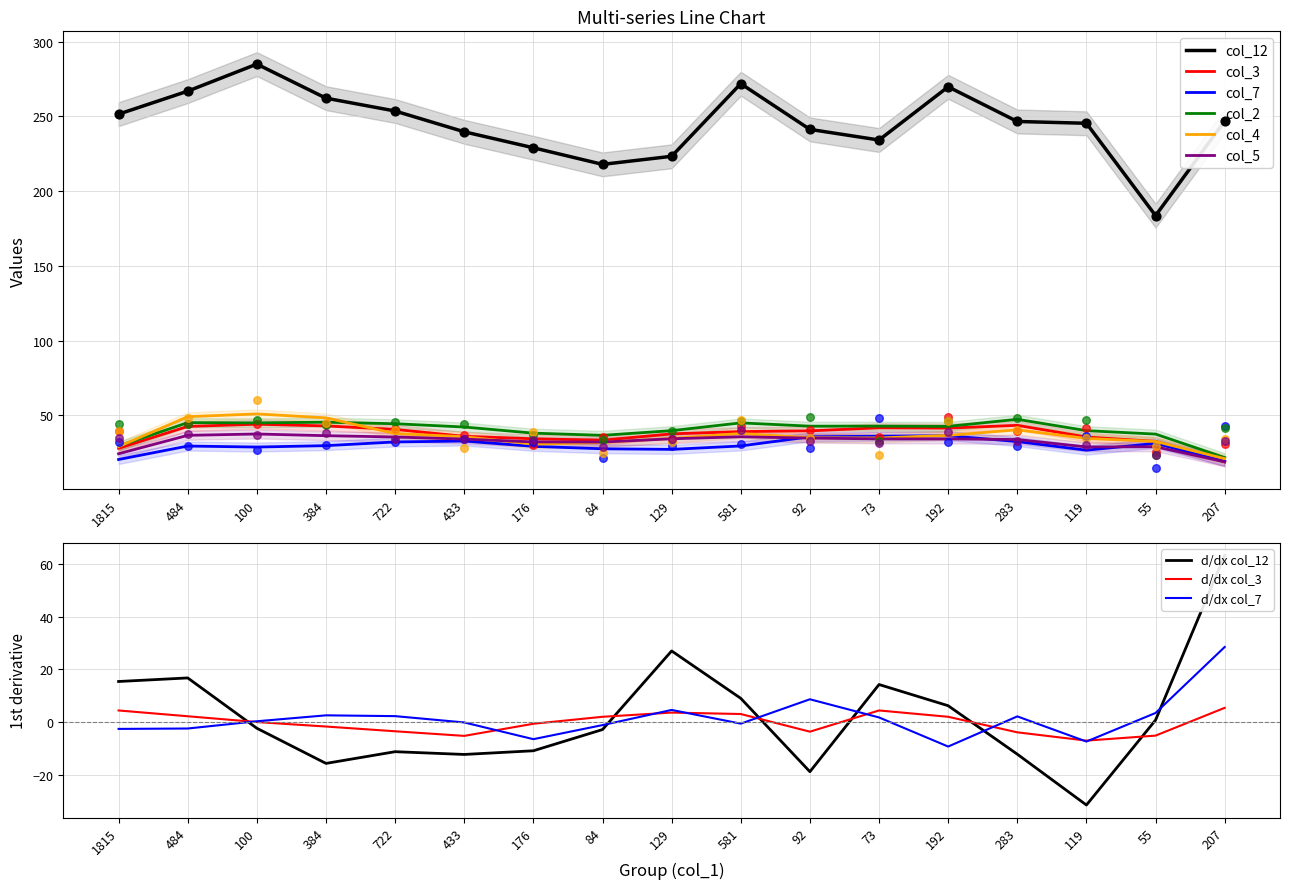

Which series contains the highest Y value?

col_12